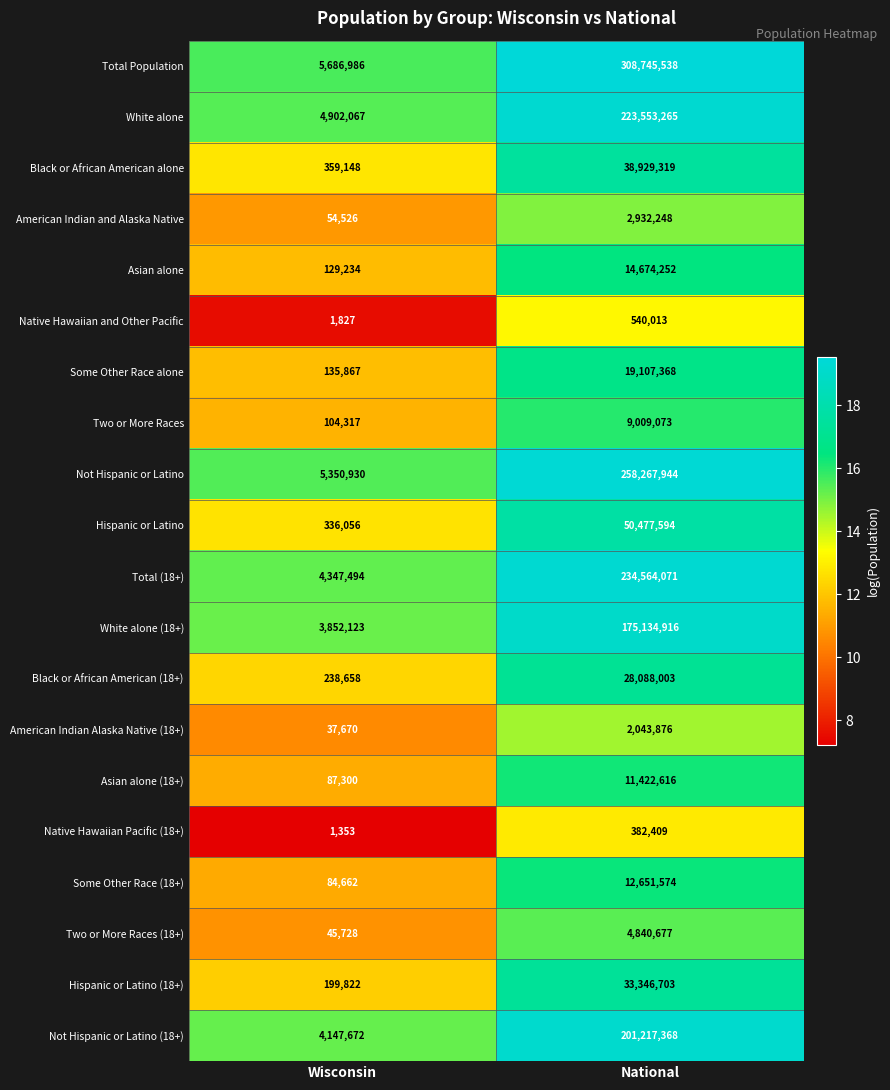

What is the sum of the American Indian Alaska Native (18+) values at National and Wisconsin?

2081546